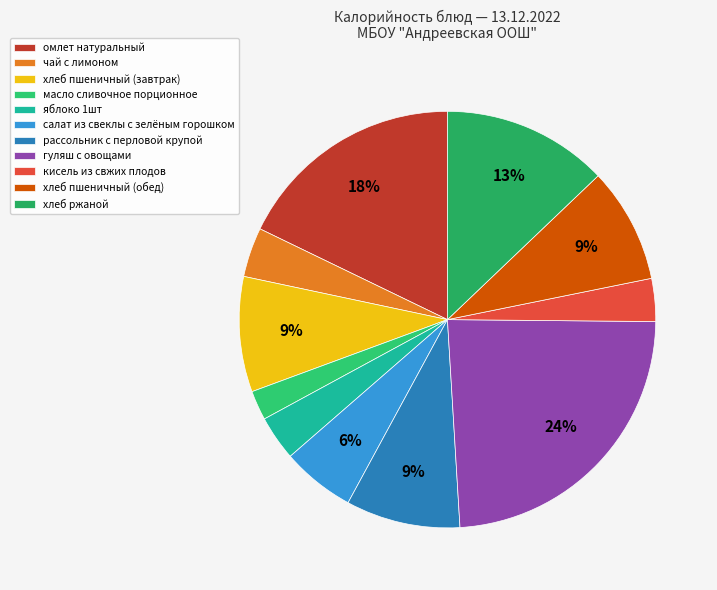

Does any single category account for the majority?

No